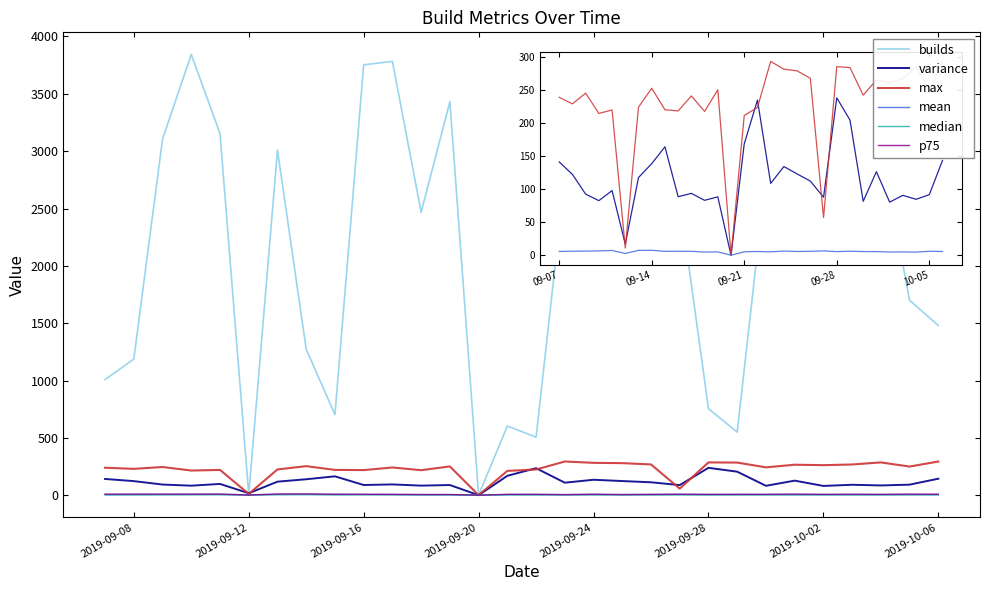

At how many categories does at least one series exceed 449?

28